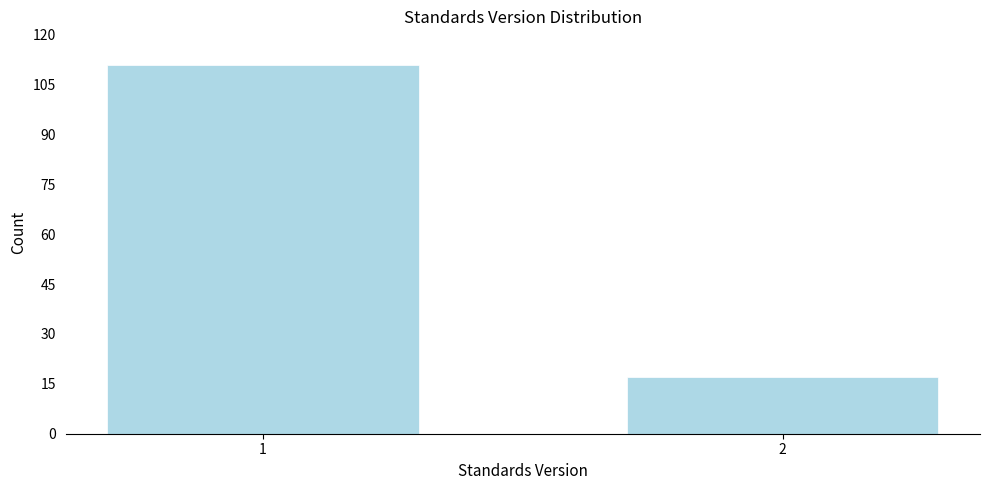

Reading left to right, list all the values displayed in this chart.

1=111	2=17